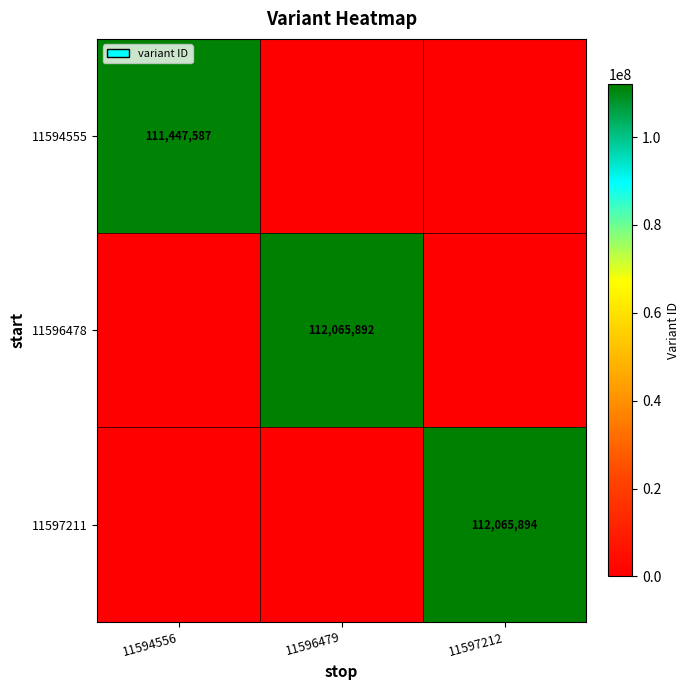

The 11594555 series shows 150903365 at 11594556. True or false?

False